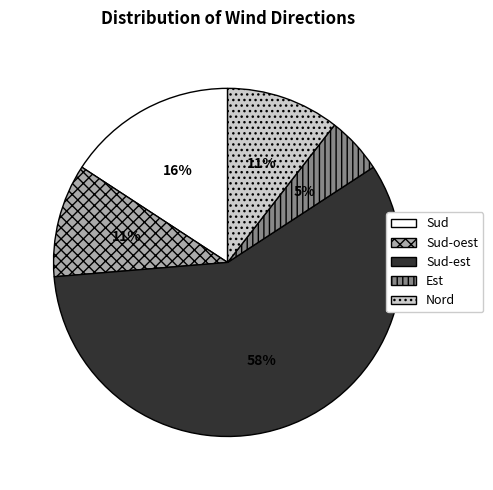

To the nearest percent, what is the average slice percentage?

20%